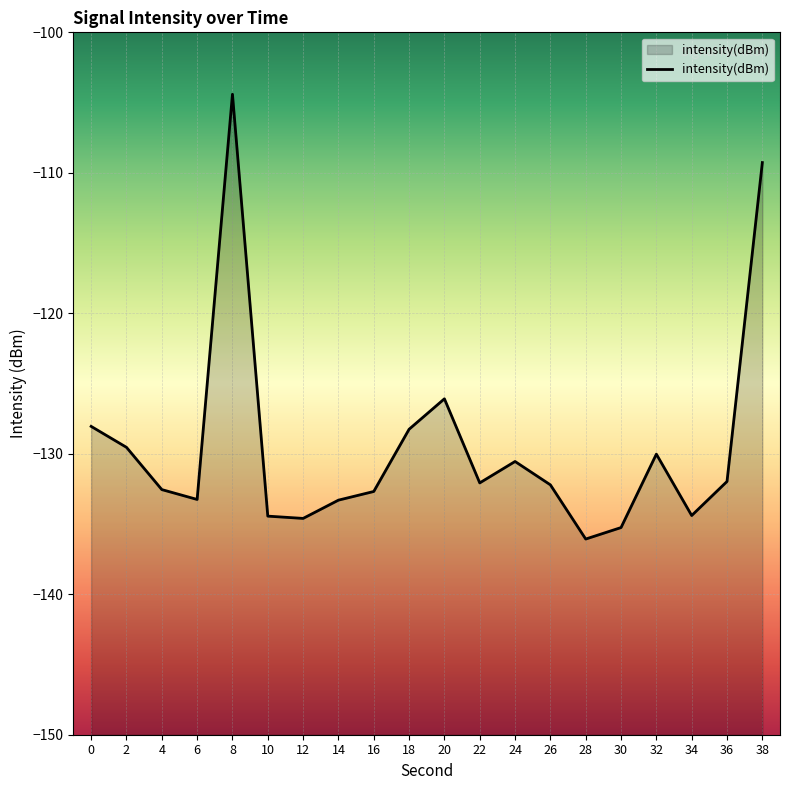

Where is the data nearest to the value -120?

20